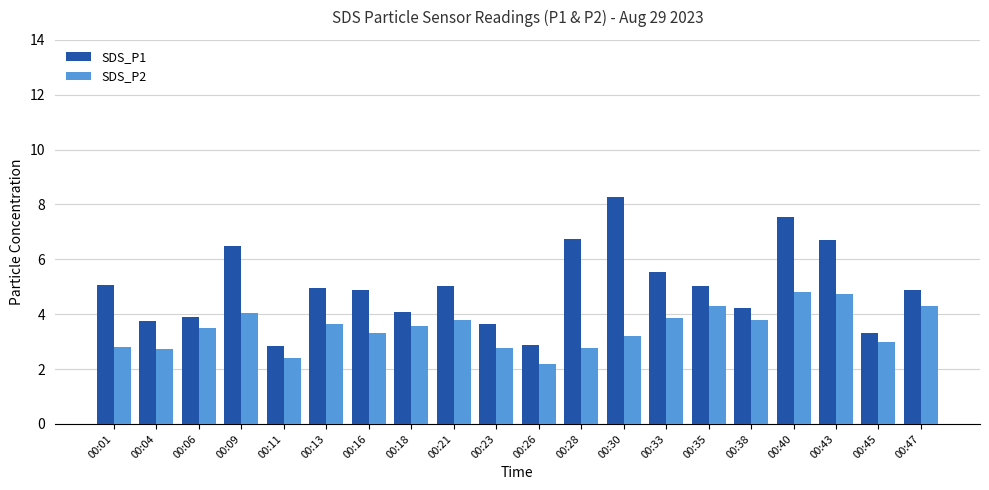

Where does the SDS_P1 series first go above 4?

00:01